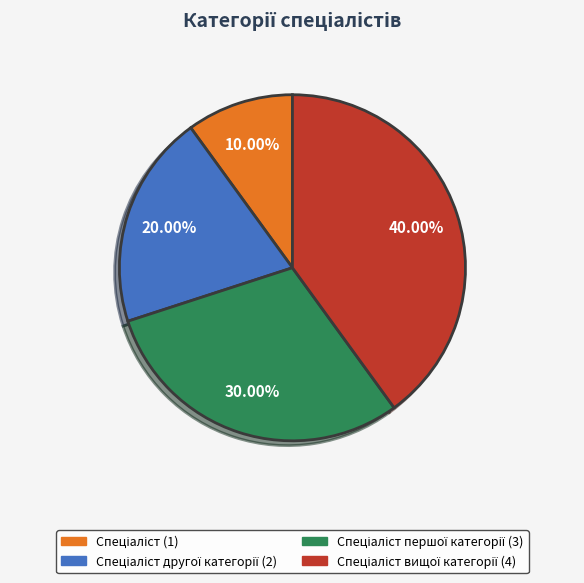

Does any single category account for the majority?

No